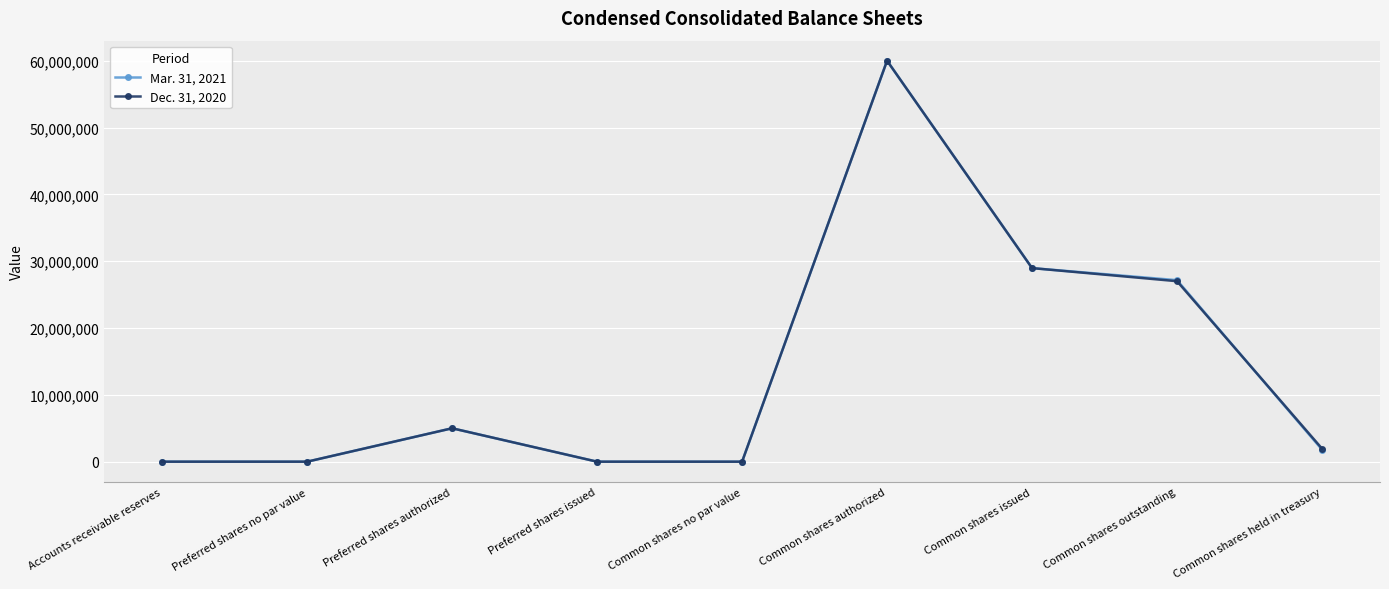

List the series in order of their overall mean, lowest first.

Dec. 31, 2020, Mar. 31, 2021